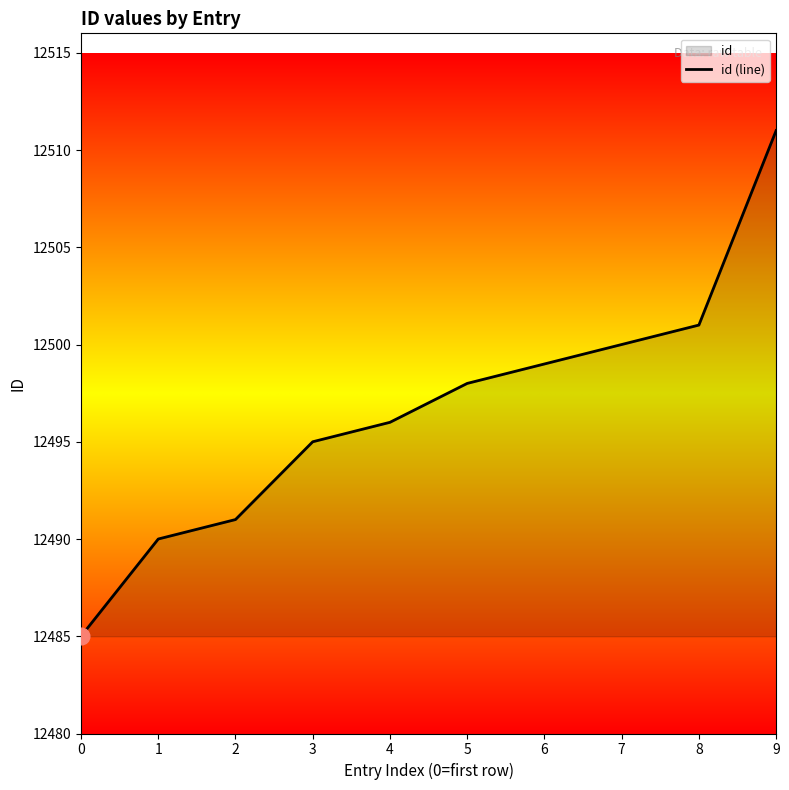

What is the value of the 4th point from the left?

12495